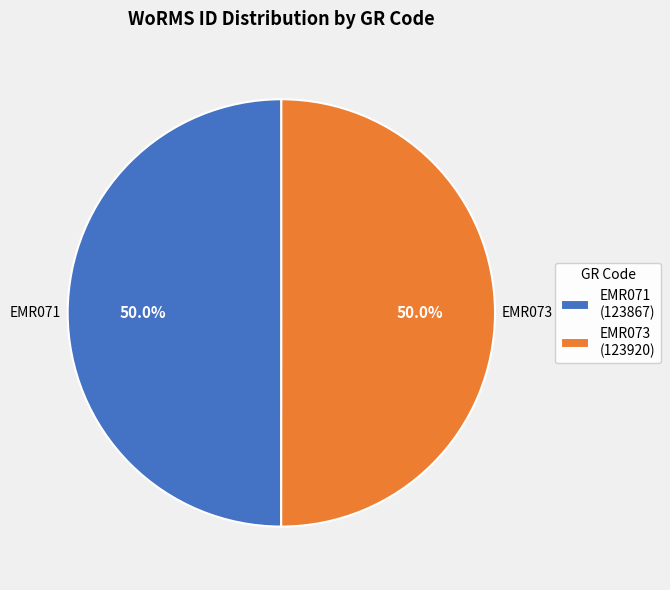

Combined, do EMR071 (123867) and EMR073 (123920) account for over 50%?

Yes